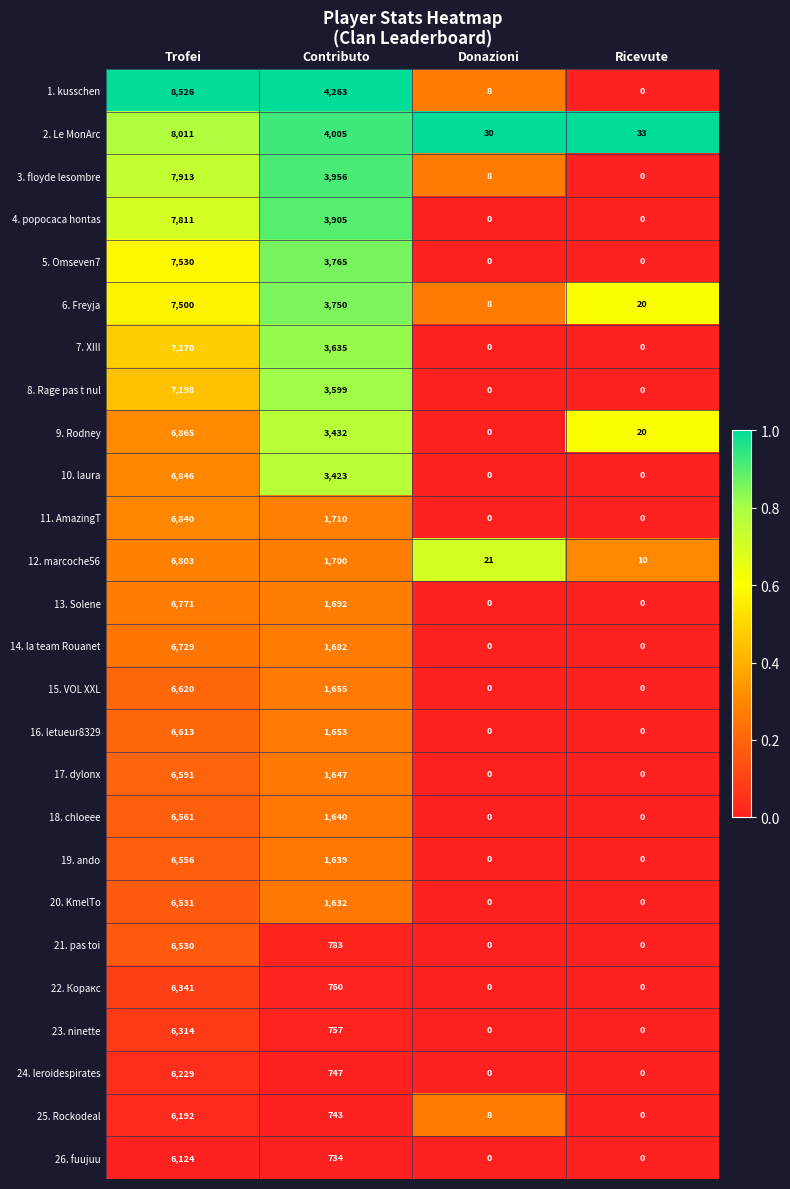

Which series changed the most between Contributo and Donazioni?

1. kusschen